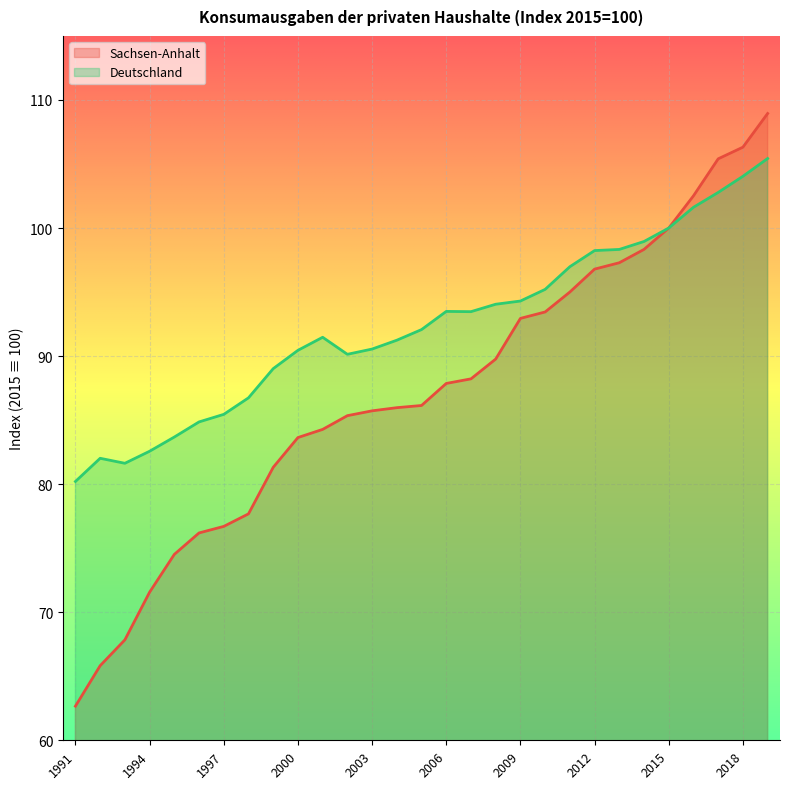

What is the total value across all series at 1996?

161.1